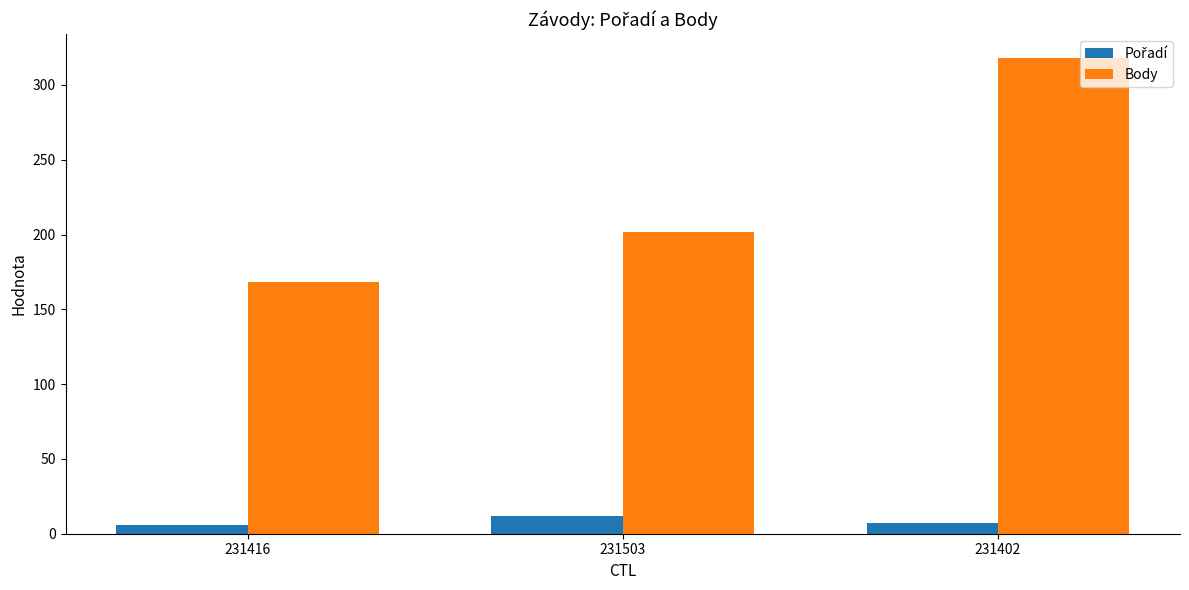

At how many categories does at least one series exceed 139?

3